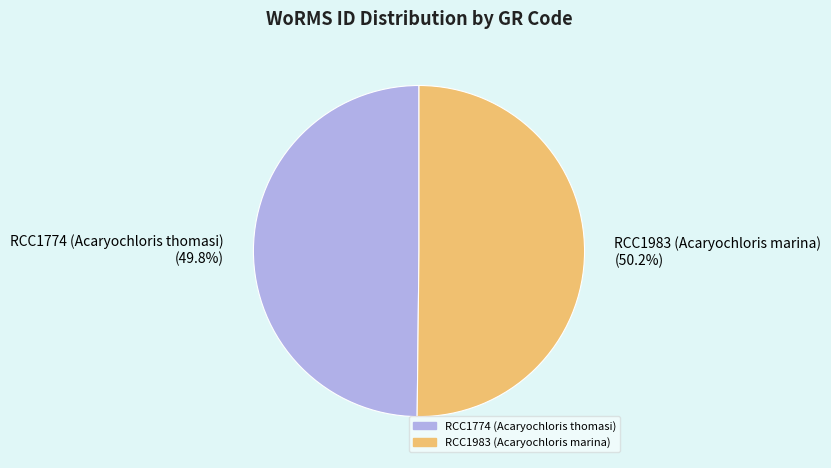

How much of the chart is everything except RCC1983 (Acaryochloris marina)?

49.8%